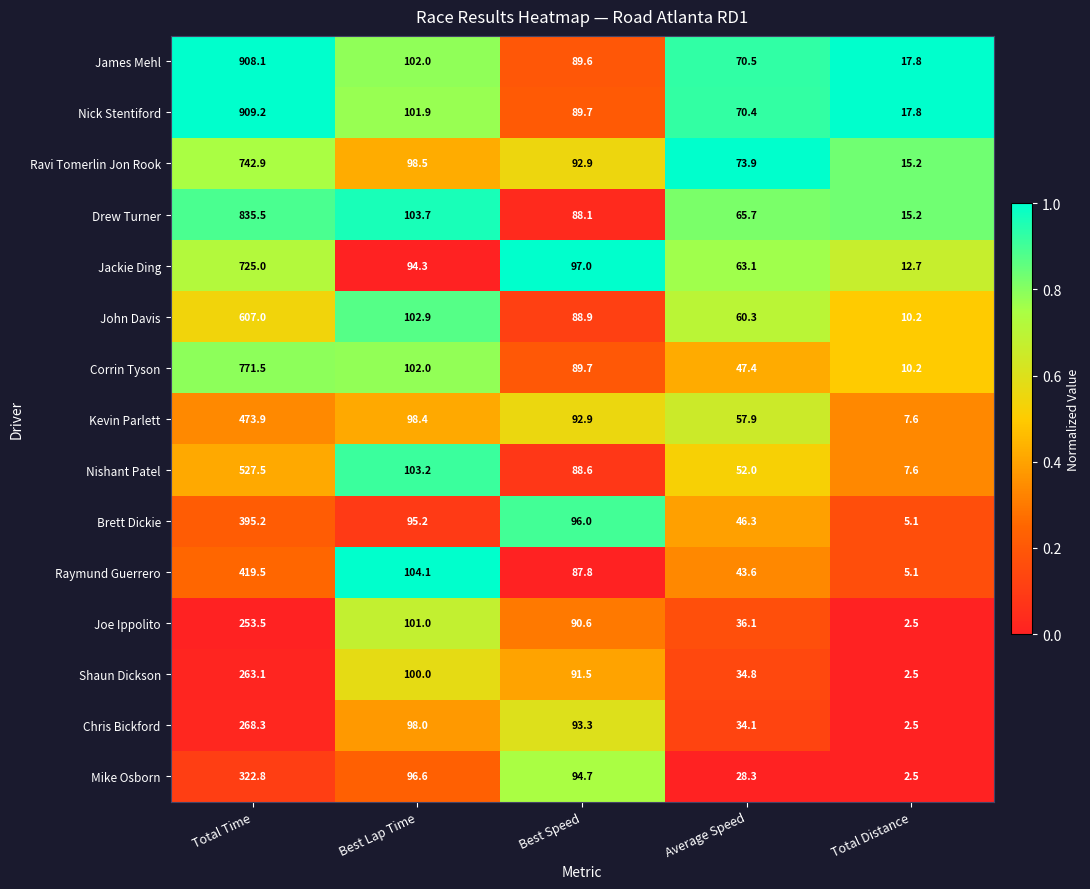

What is the spread (max minus min) of values at Total Time?

655.7